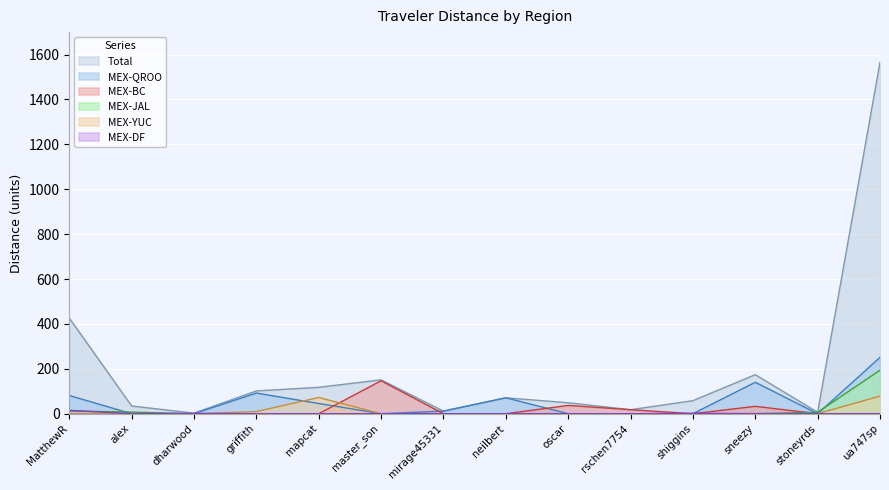

At which label does Total first exceed 70?

MatthewR